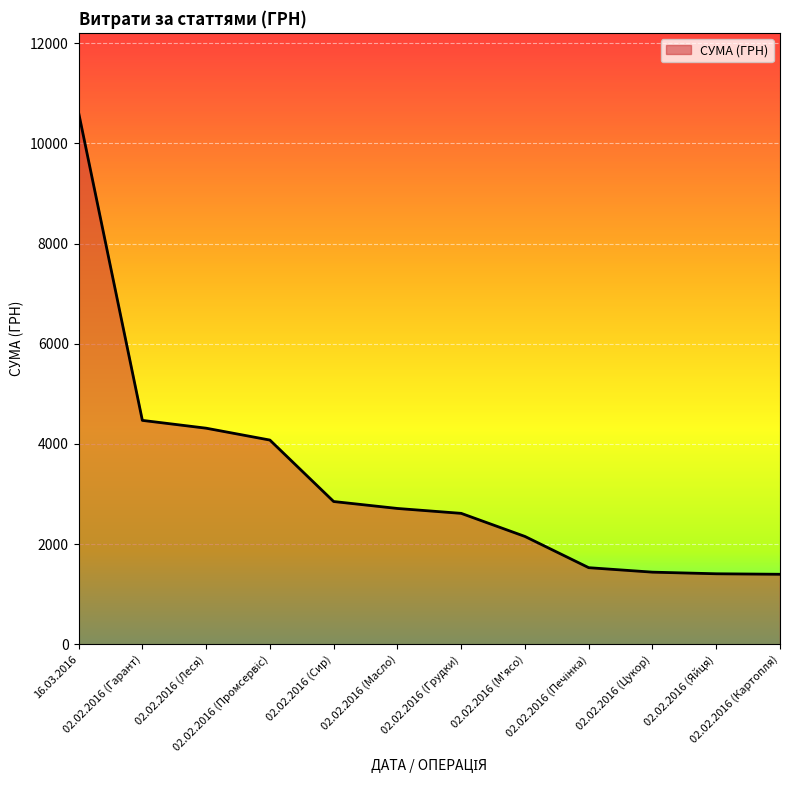

Where does the data first go above 2711?

16.03.2016